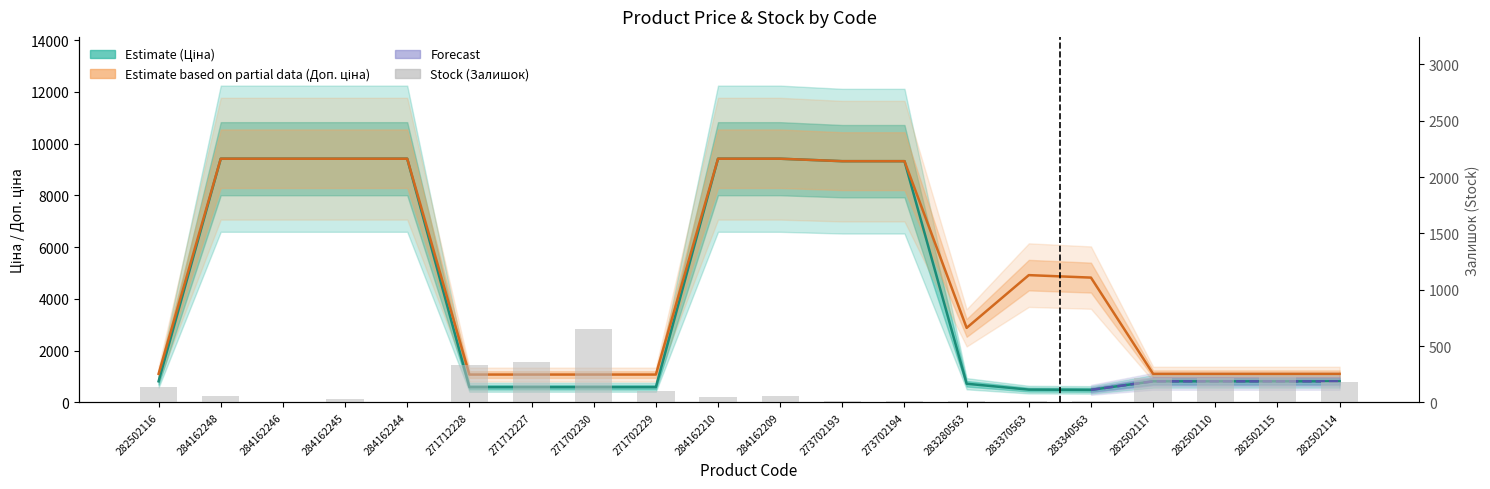

Is it true that Доп. ціна equals 5977.3 at 284162246?

False